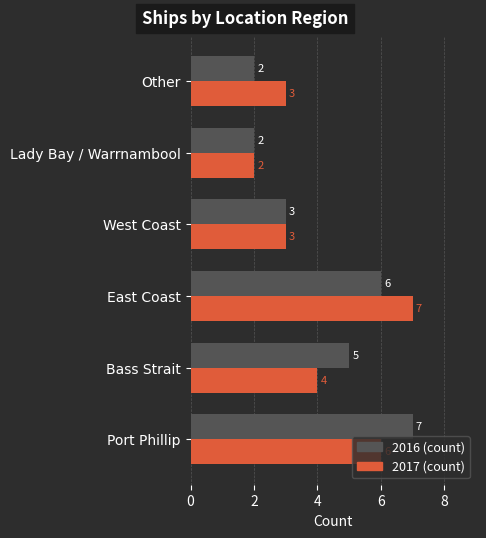

The 2016 (count) series shows 11 at Port Phillip. True or false?

False